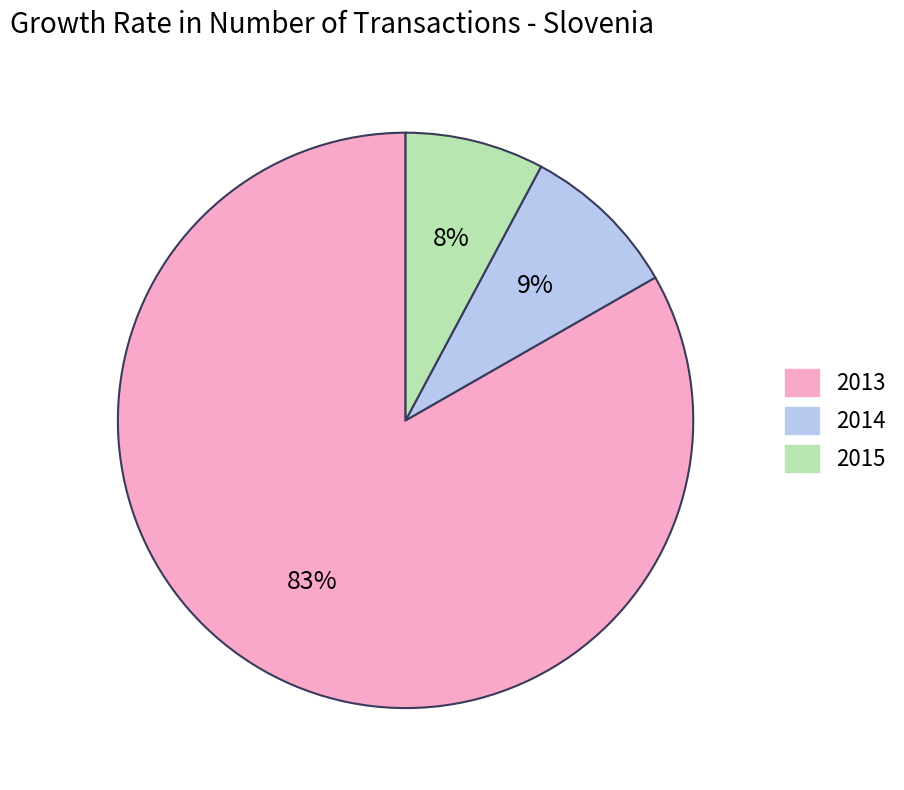

What is the ratio of the value at 2015 to the value at 2014?

0.9